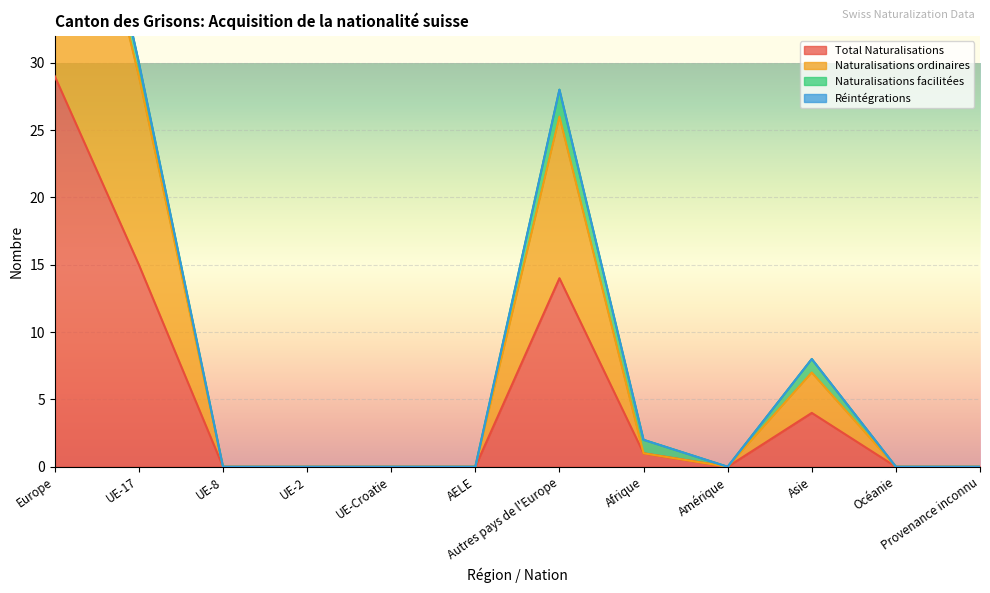

What is the label of the 11th point from the left?

Océanie